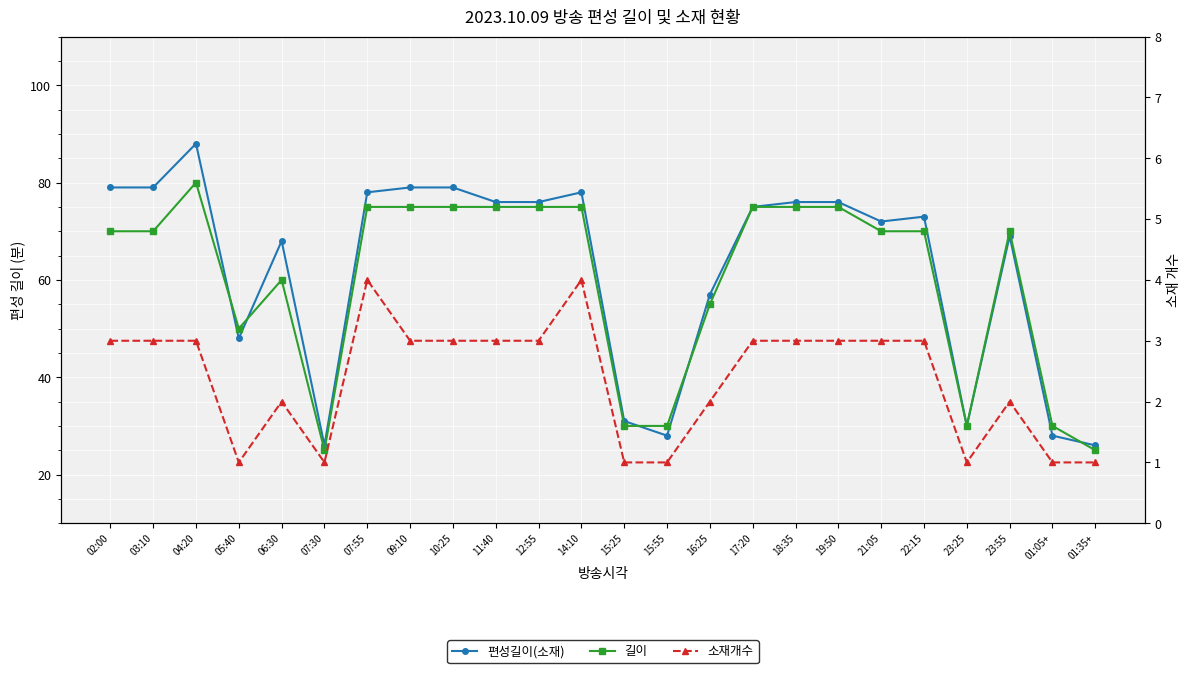

What is the value of the 길이 point at the 20th from the left?

70